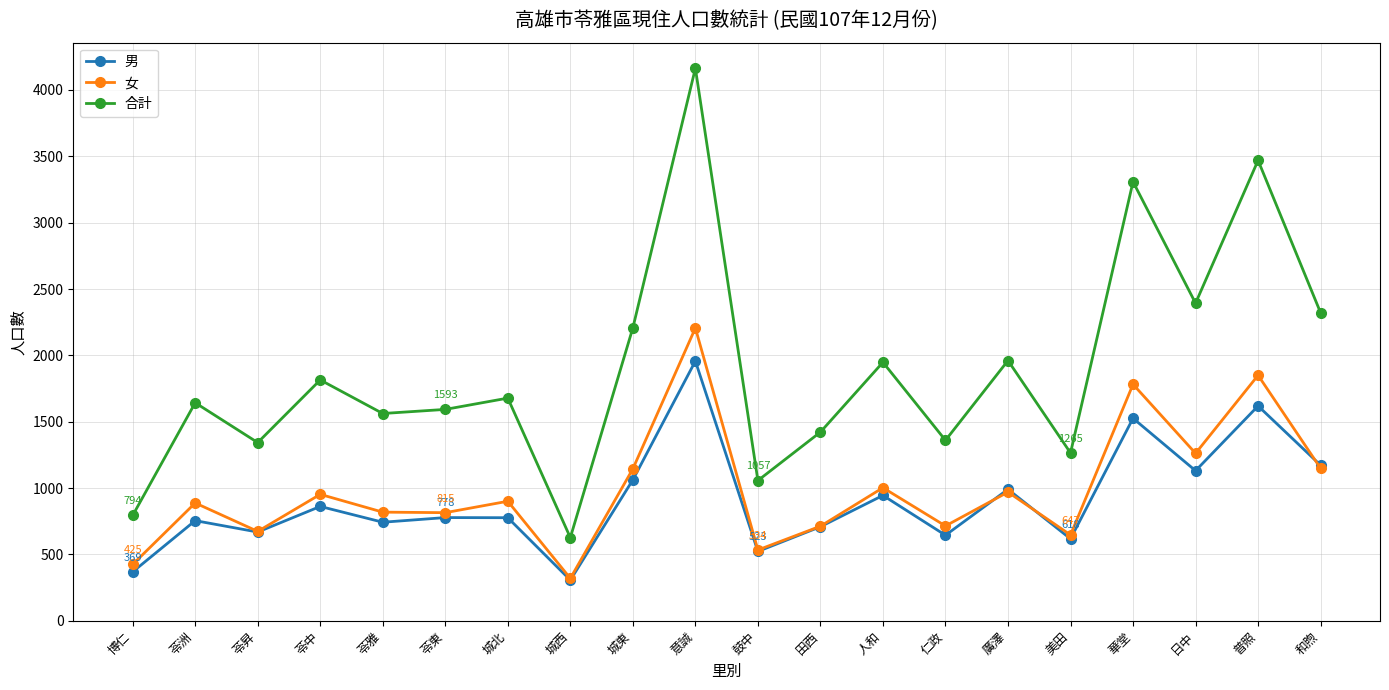

What is the value of the 男 point at the 9th from the left?

1062